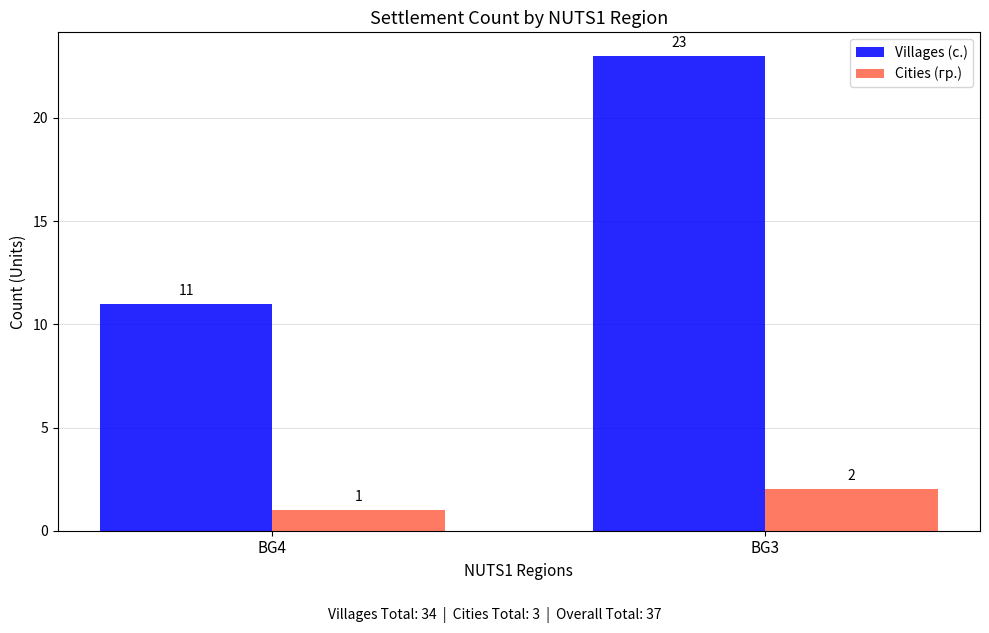

How many bars are there in each group?

2